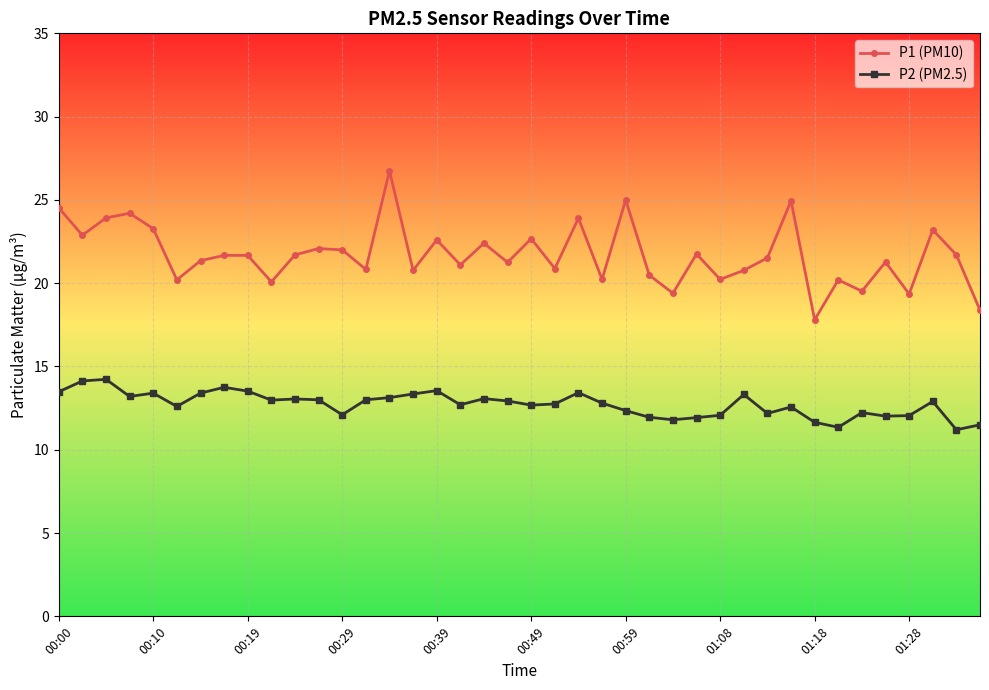

What is the minimum value for P1 (PM10)?

17.8